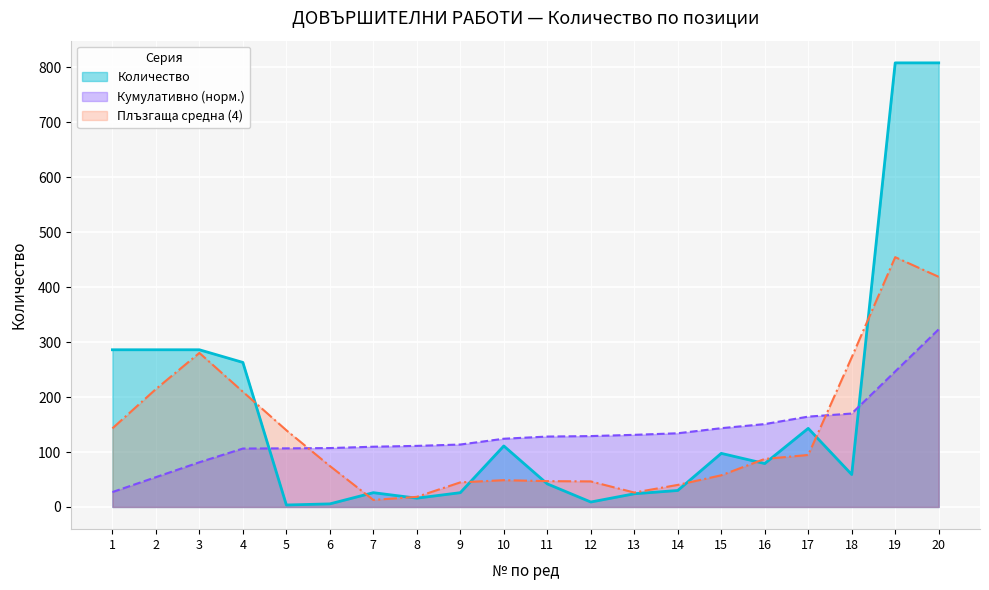

Reading right to left, what are all the values shown in this chart?

20=808.0	19=808.0	18=59.0	17=143.0	16=79.0	15=97.5	14=30.0	13=24.0	12=9.0	11=42.0	10=111.0	9=26.0	8=16.0	7=26.0	6=5.6	5=3.6	4=263.0	3=286.0	2=286.0	1=286.0